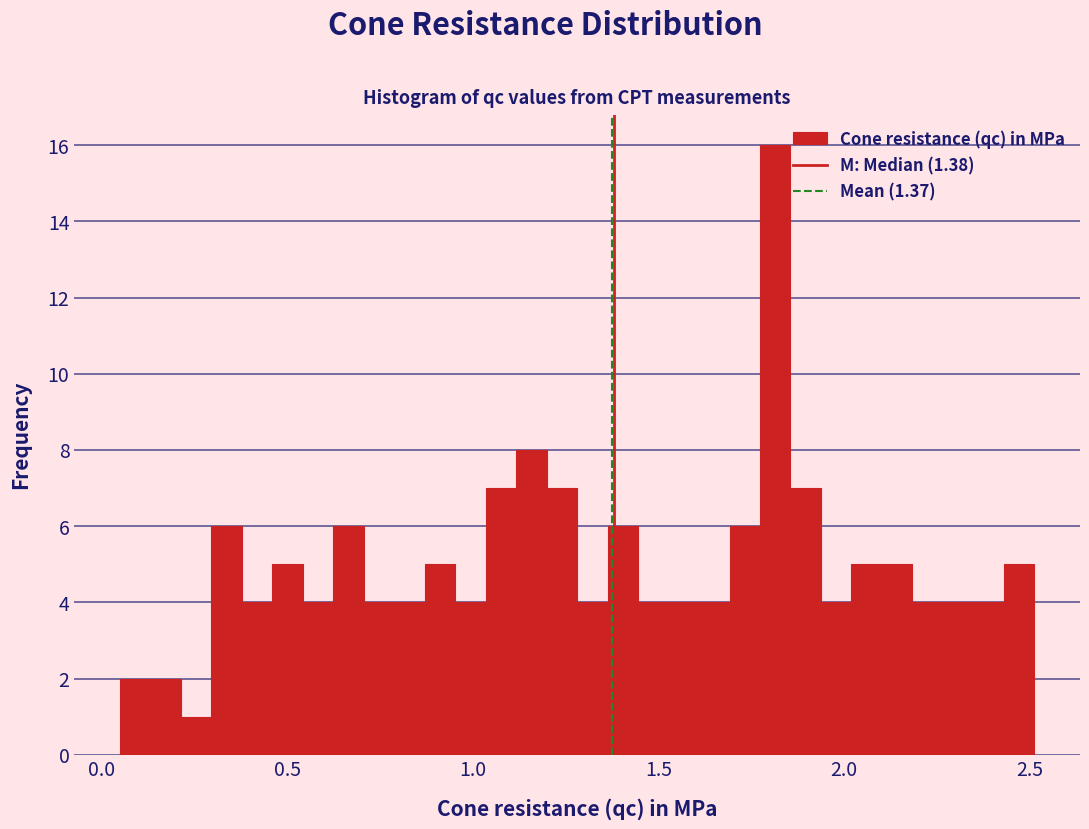

Read against the x-axis, roughly where is the centre of the tallest bar?

1.80